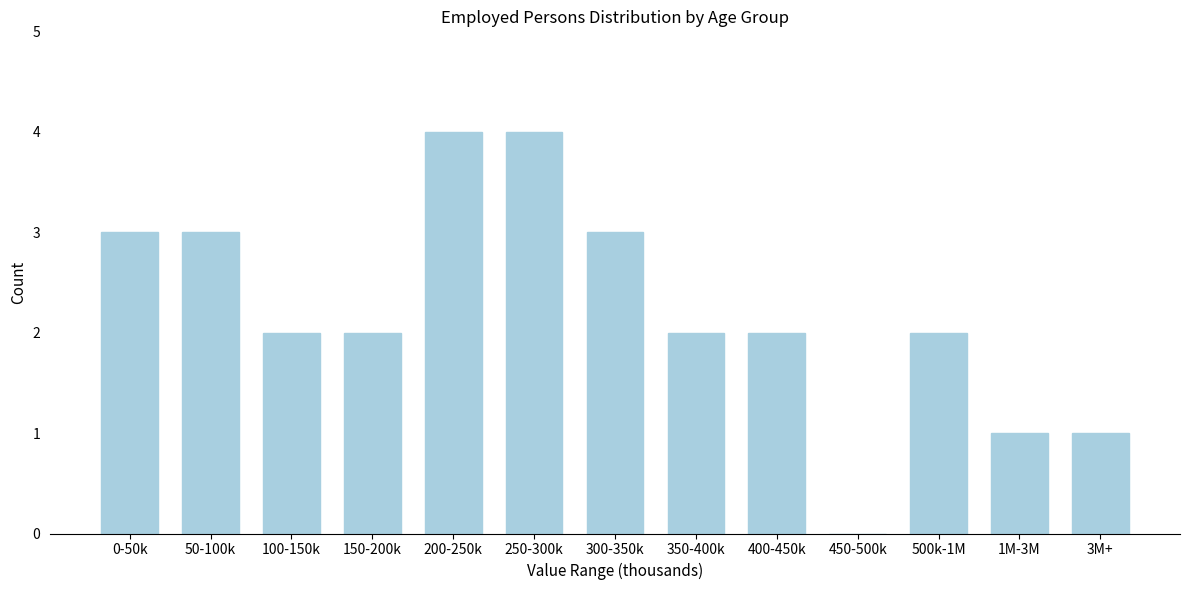

Reading left to right, transcribe all the data shown in this chart.

0-50k=3	50-100k=3	100-150k=2	150-200k=2	200-250k=4	250-300k=4	300-350k=3	350-400k=2	400-450k=2	450-500k=0	500k-1M=2	1M-3M=1	3M+=1